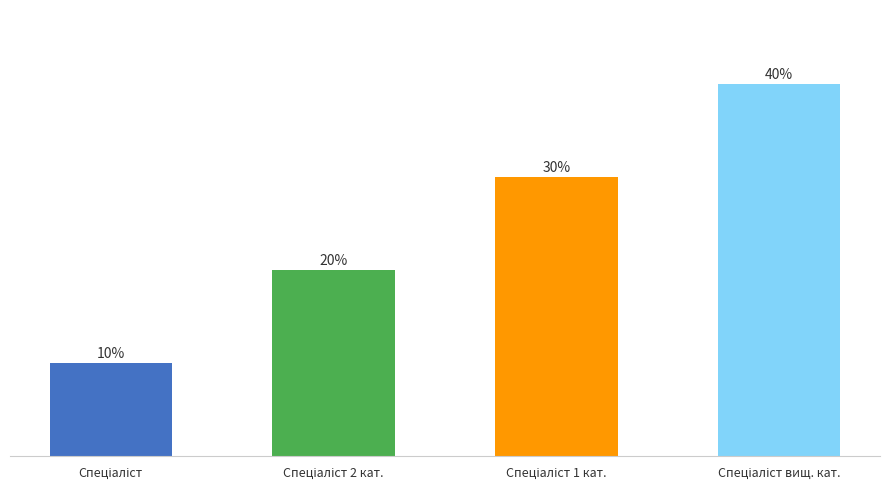

Where is the data nearest to the value 2?

Спеціаліст 2 кат.